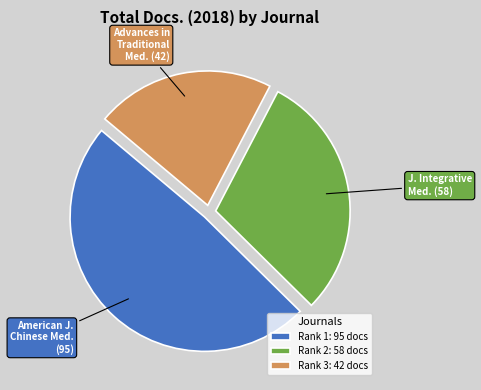

Which category has the biggest portion of the pie?

Rank 1: 95 docs